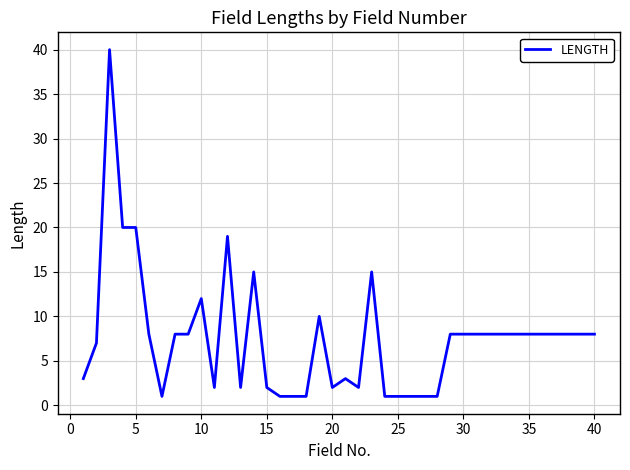

What is the difference between the maximum and minimum values?

39